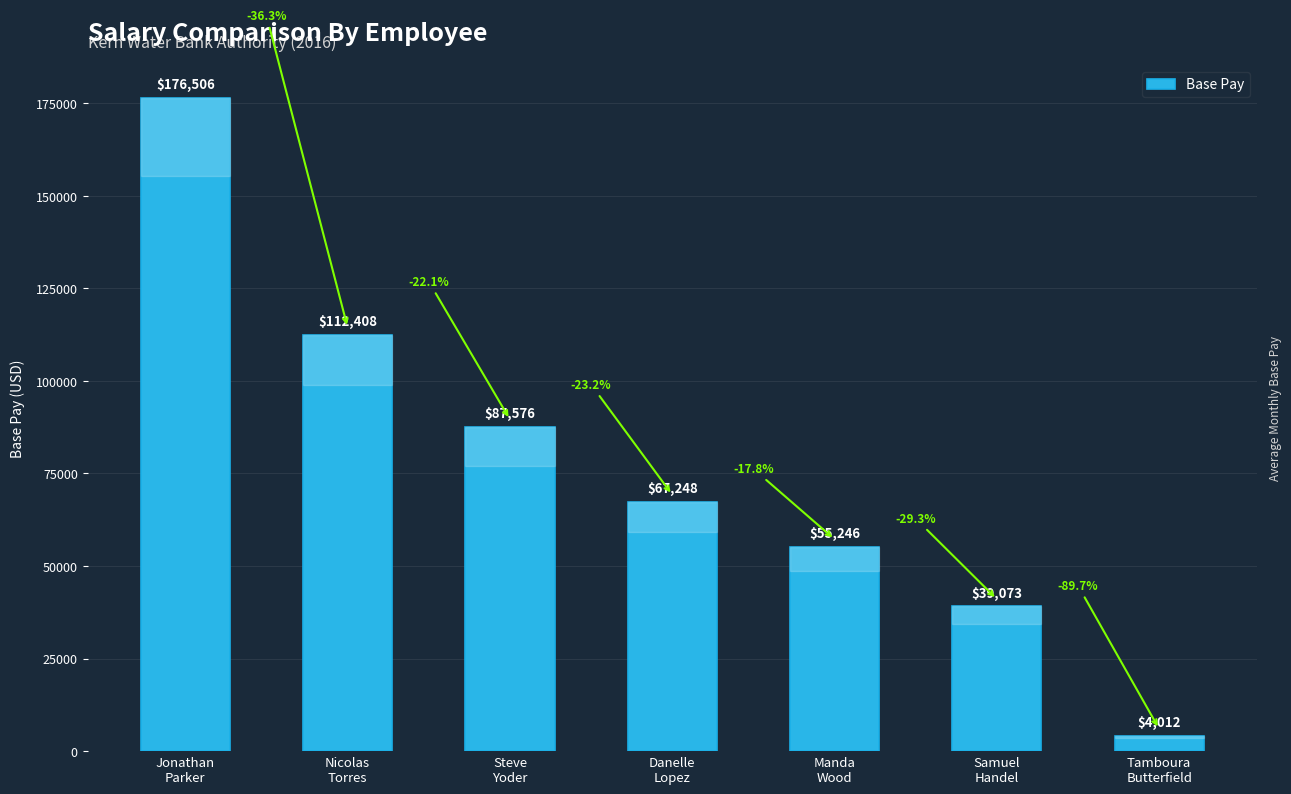

What is the sum of the values at Steve
Yoder and Tamboura
Butterfield?

91587.5